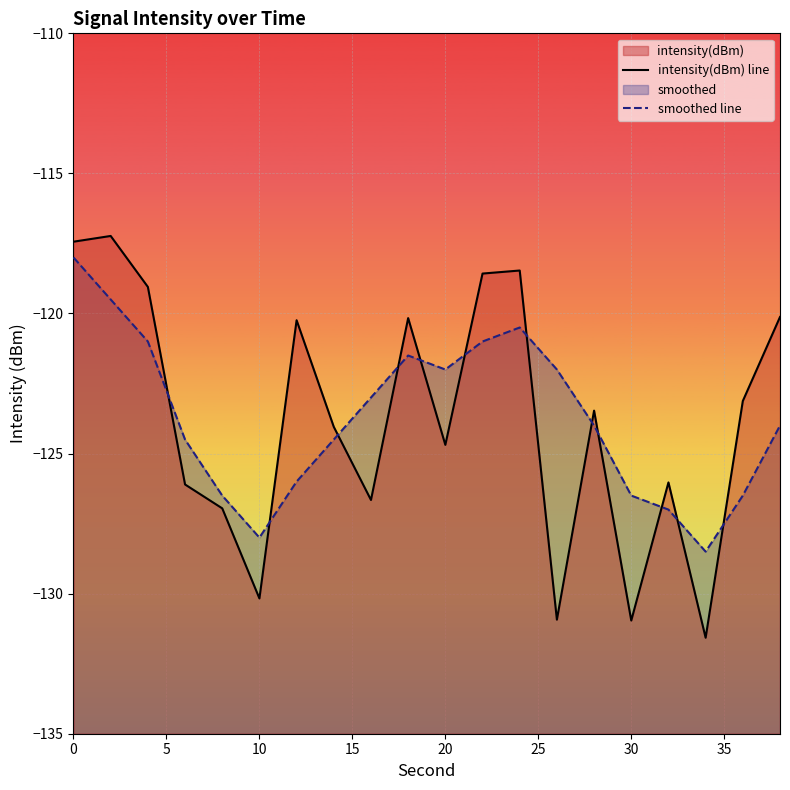

What is the value of the intensity(dBm) line point at the 17th from the left?

-126.0